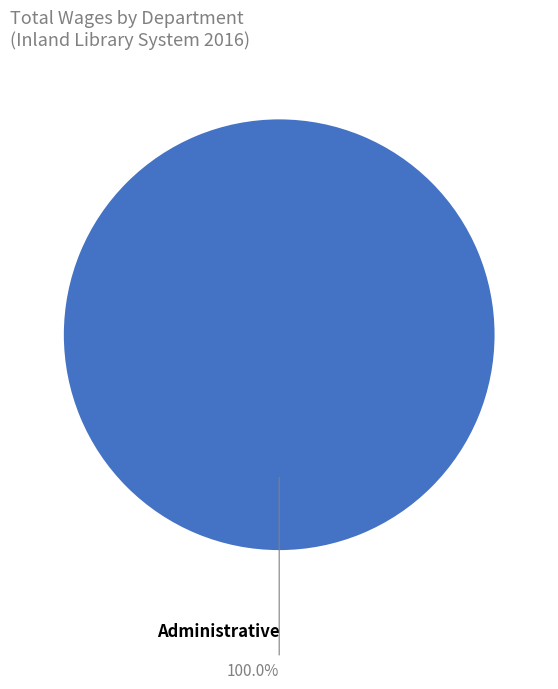

Does any single category account for the majority?

Yes